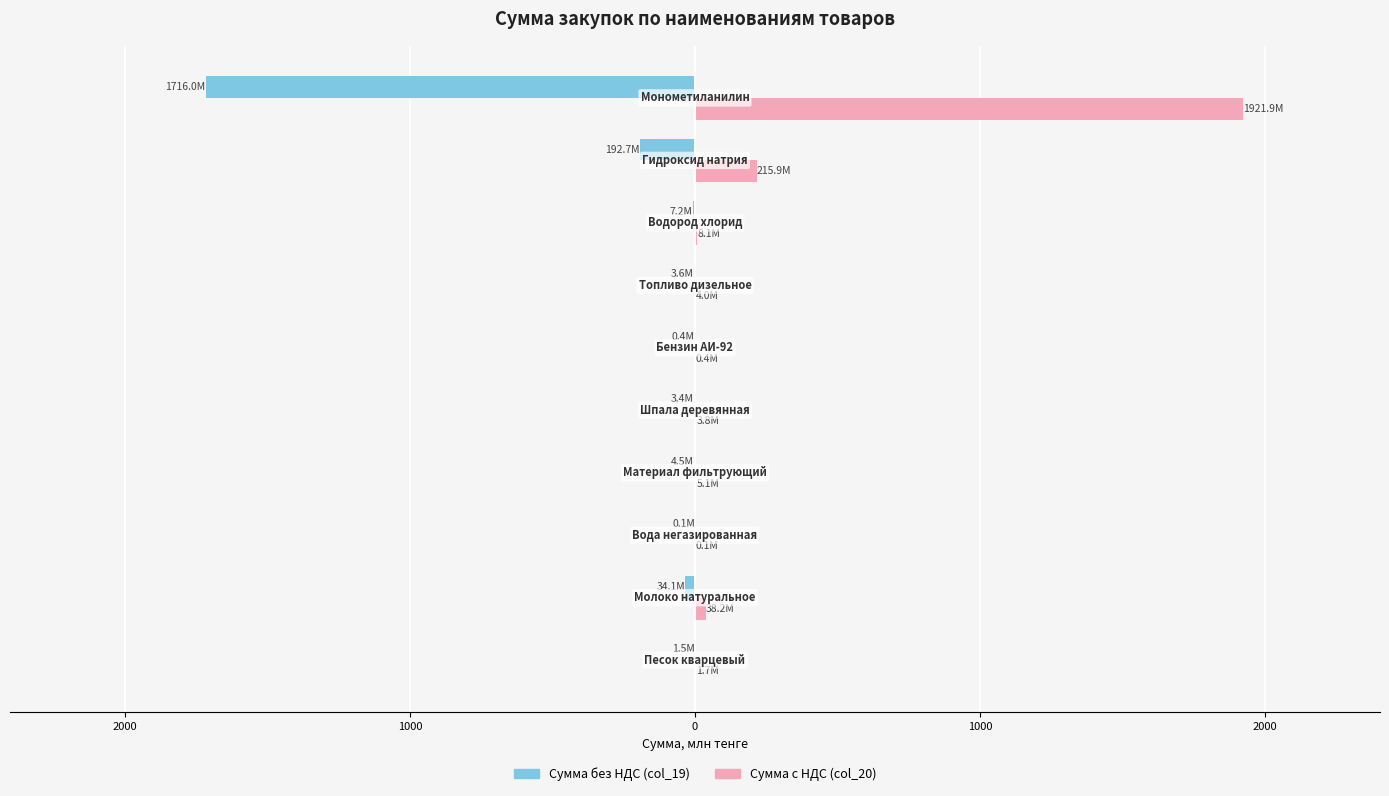

What are all the series names shown in the legend?

Сумма без НДС (col_19), Сумма с НДС (col_20)